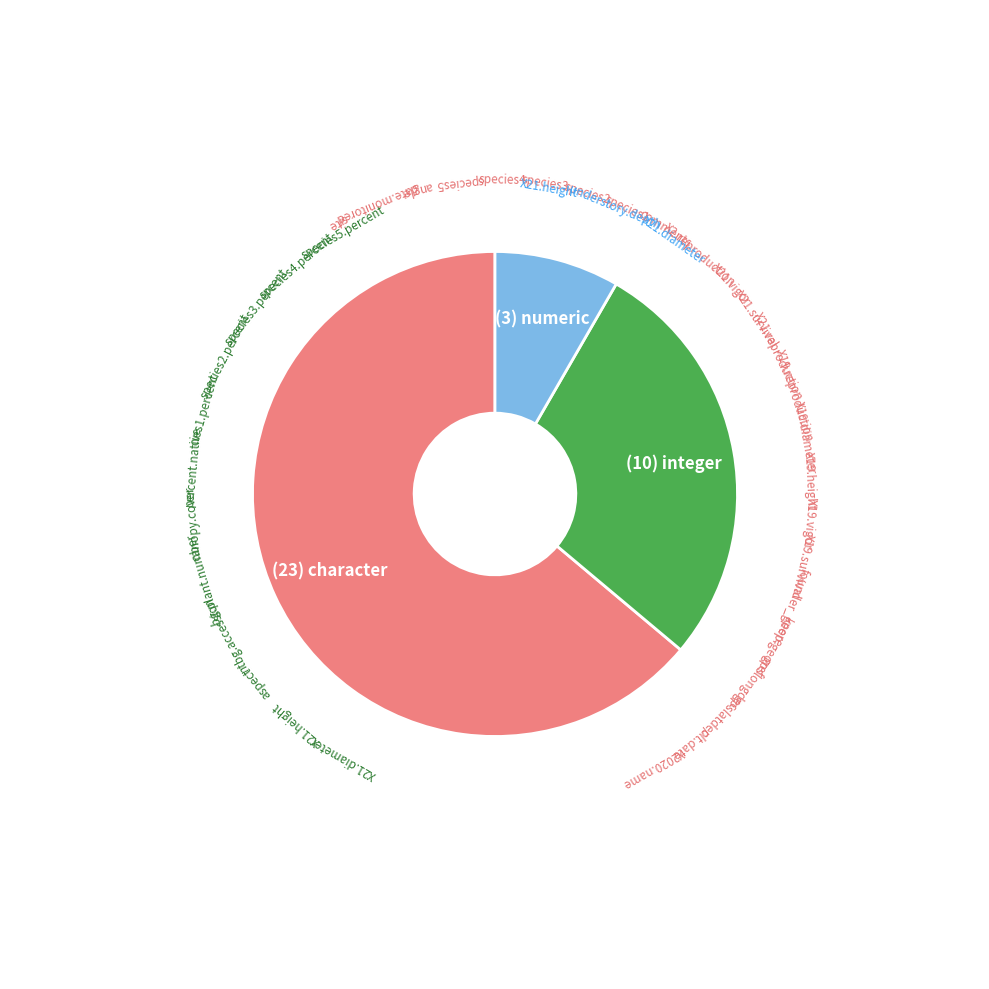

Is there any slice that represents more than half of the pie?

Yes